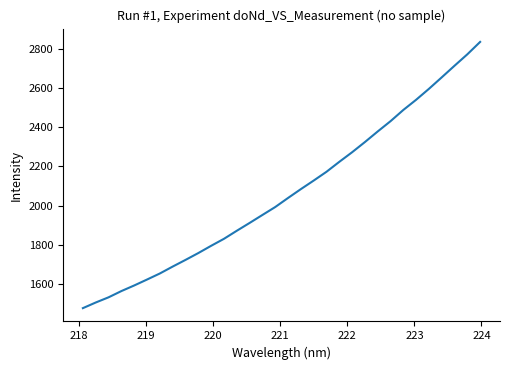

What is the minimum value shown in the chart?

1478.6